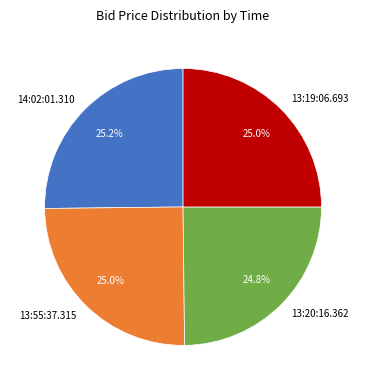

How many segments does this pie chart have?

4